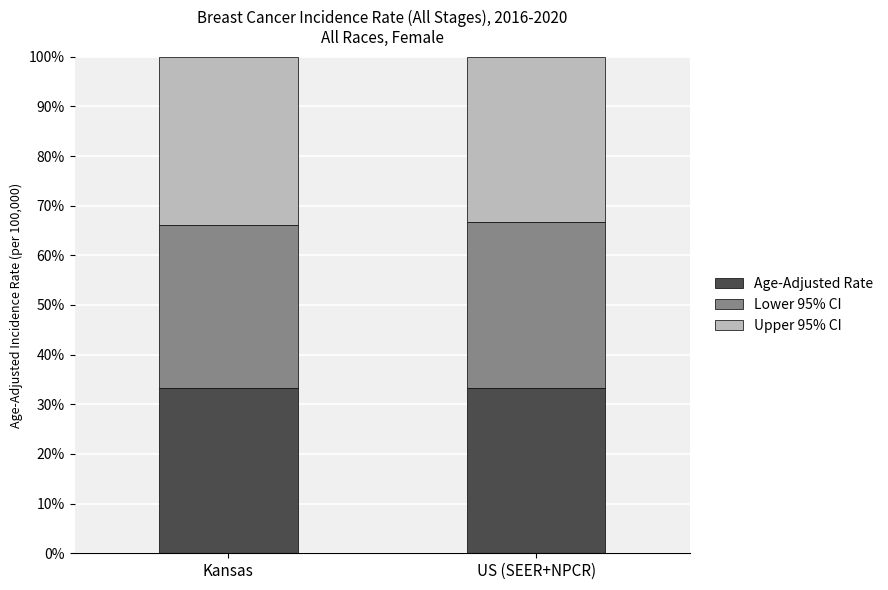

True or false: Age-Adjusted Rate has a value of 33.3 at US (SEER+NPCR).

True